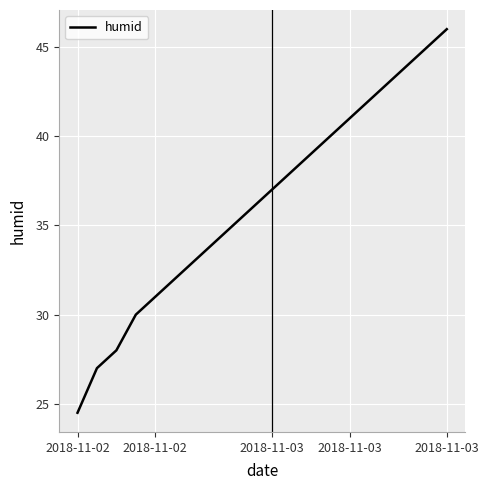

What is the maximum value shown in the chart?

46.0